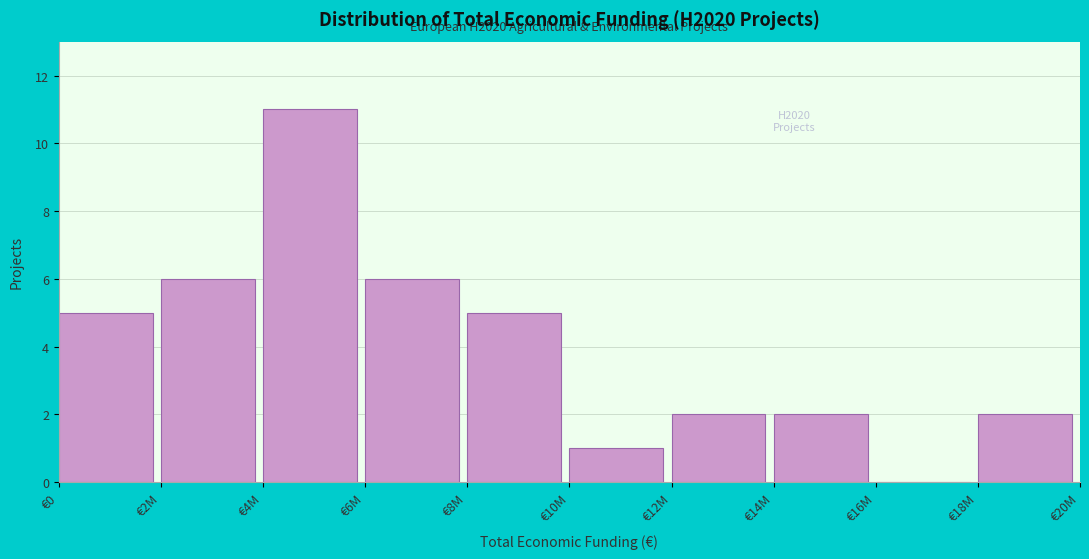

Reading left to right, what are all the values shown in this chart?

€0=5	€2M=6	€4M=11	€6M=6	€8M=5	€10M=1	€12M=2	€14M=2	€16M=0	€18M=2